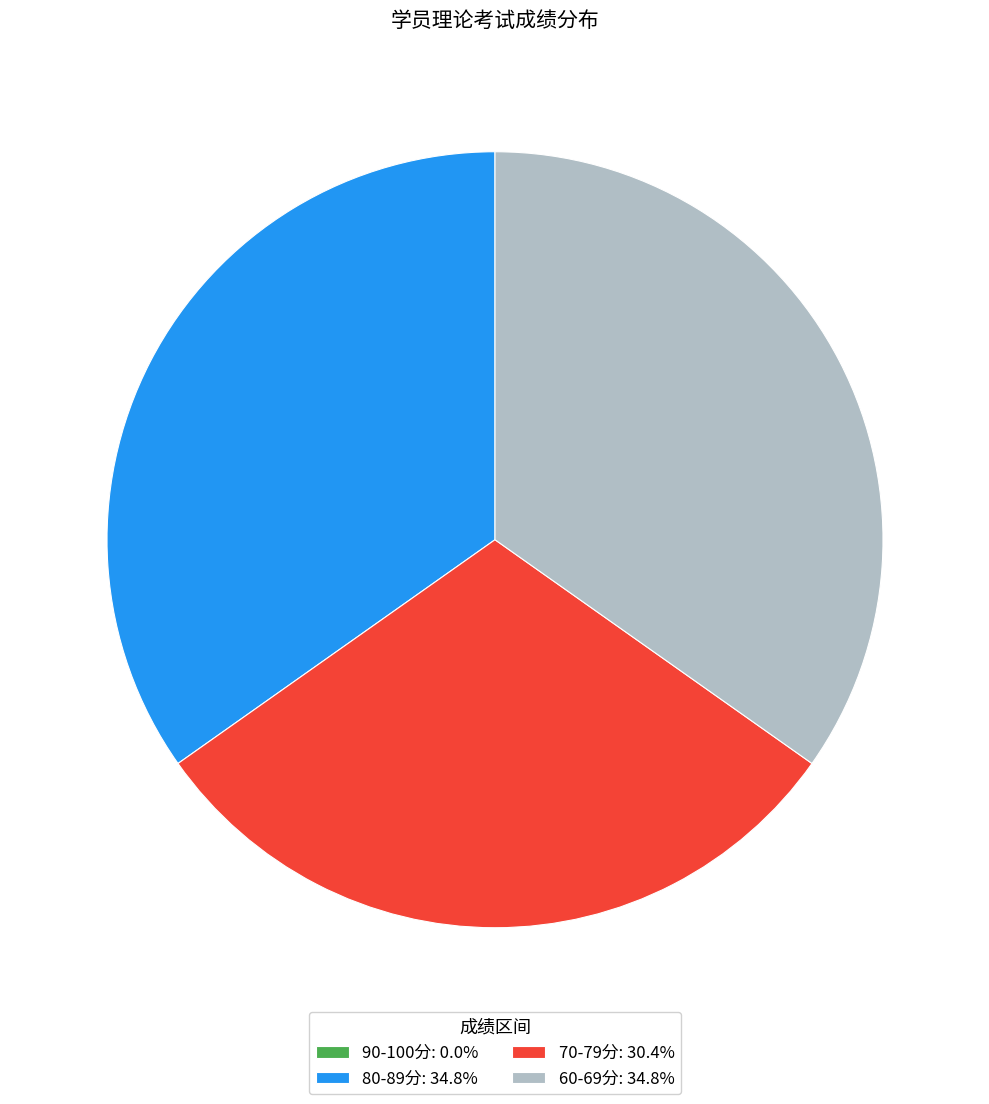

Is the sum of 60-69分: 34.8% and 80-89分: 34.8% greater than half?

Yes